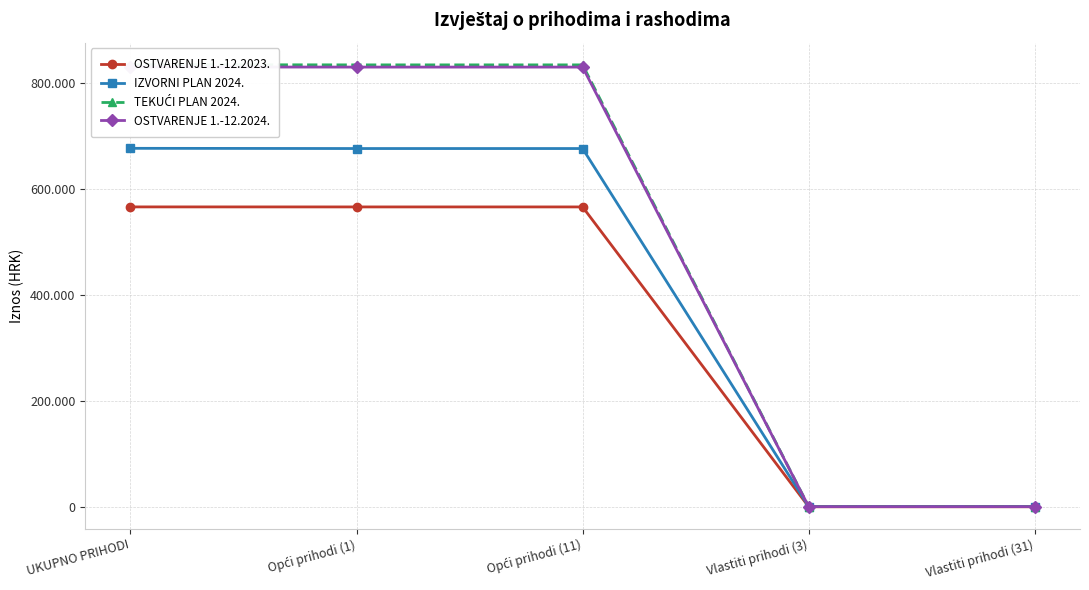

What is the average value of the OSTVARENJE 1.-12.2024. series?

498136.7